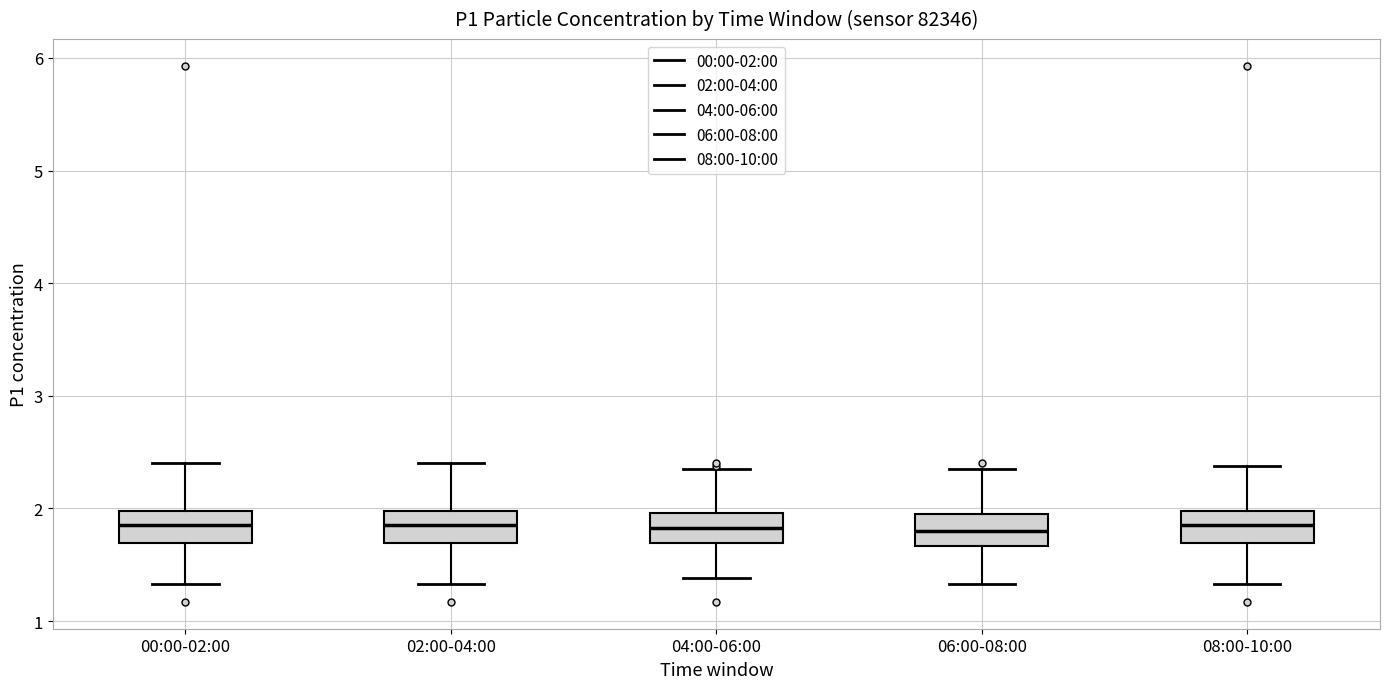

Reading left to right, read every box against the y-axis: the position of its median line, the range the box covers, and the ends of its whiskers. The values are not printed on the chart, so give them approximately, as read against the axis.

00:00-02:00: median 1.9, box 1.7 to 2.0, whiskers 1.3 to 2.4
02:00-04:00: median 1.9, box 1.7 to 2.0, whiskers 1.3 to 2.4
04:00-06:00: median 1.8, box 1.7 to 2.0, whiskers 1.4 to 2.4
06:00-08:00: median 1.8, box 1.7 to 2.0, whiskers 1.3 to 2.4
08:00-10:00: median 1.9, box 1.7 to 2.0, whiskers 1.3 to 2.4